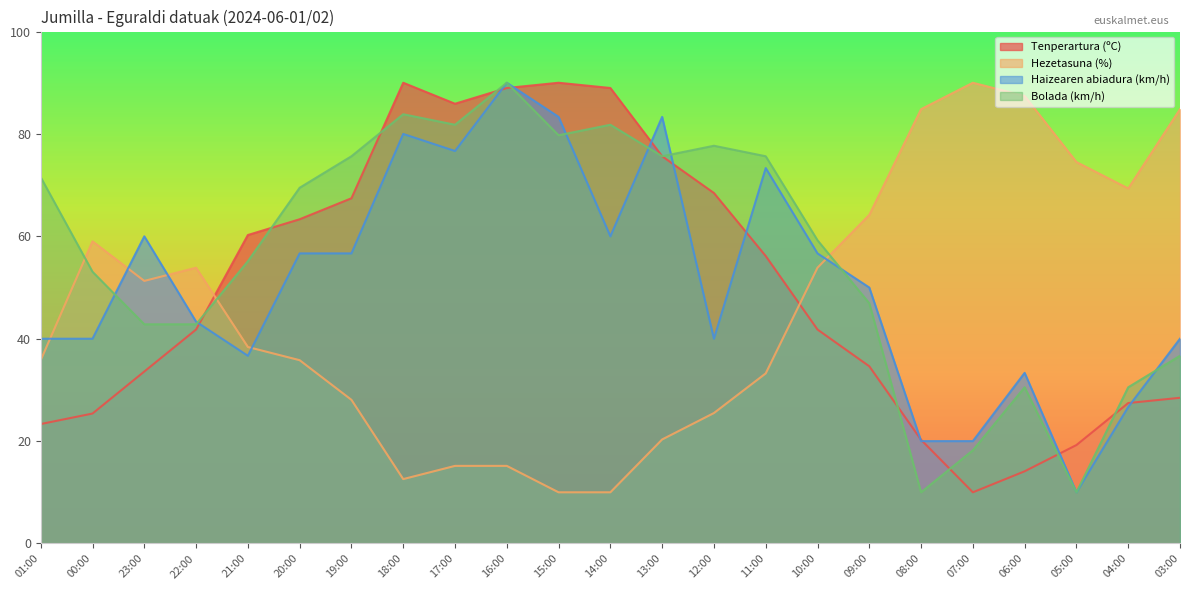

Which series changed the most between 23:00 and 18:00?

Tenperartura (ºC)